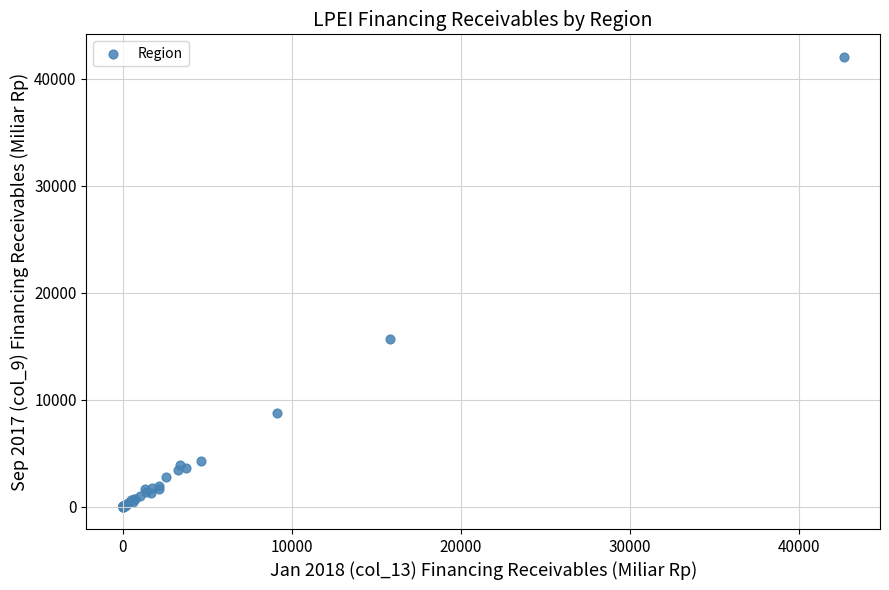

What Y value in the scatter plot is closest to 21023?

15692.0